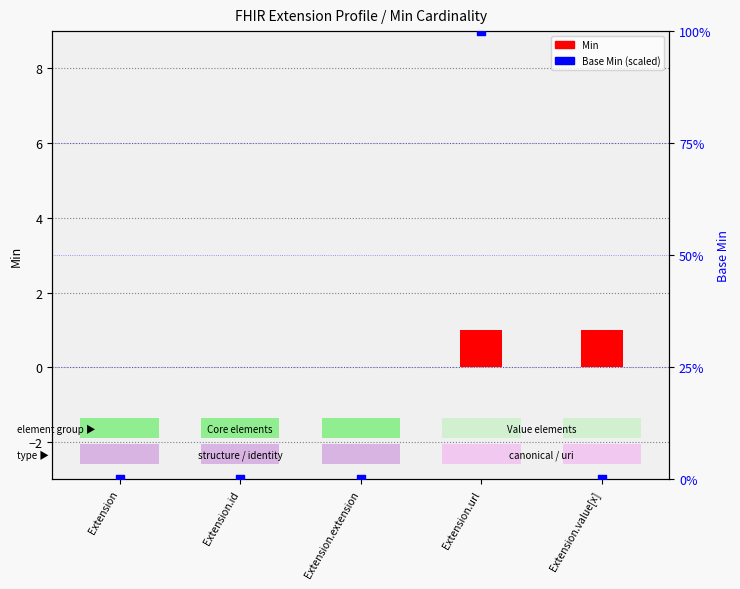

Is the value of Min at Extension.id greater than the value of Base Min at Extension.value[x]?

No